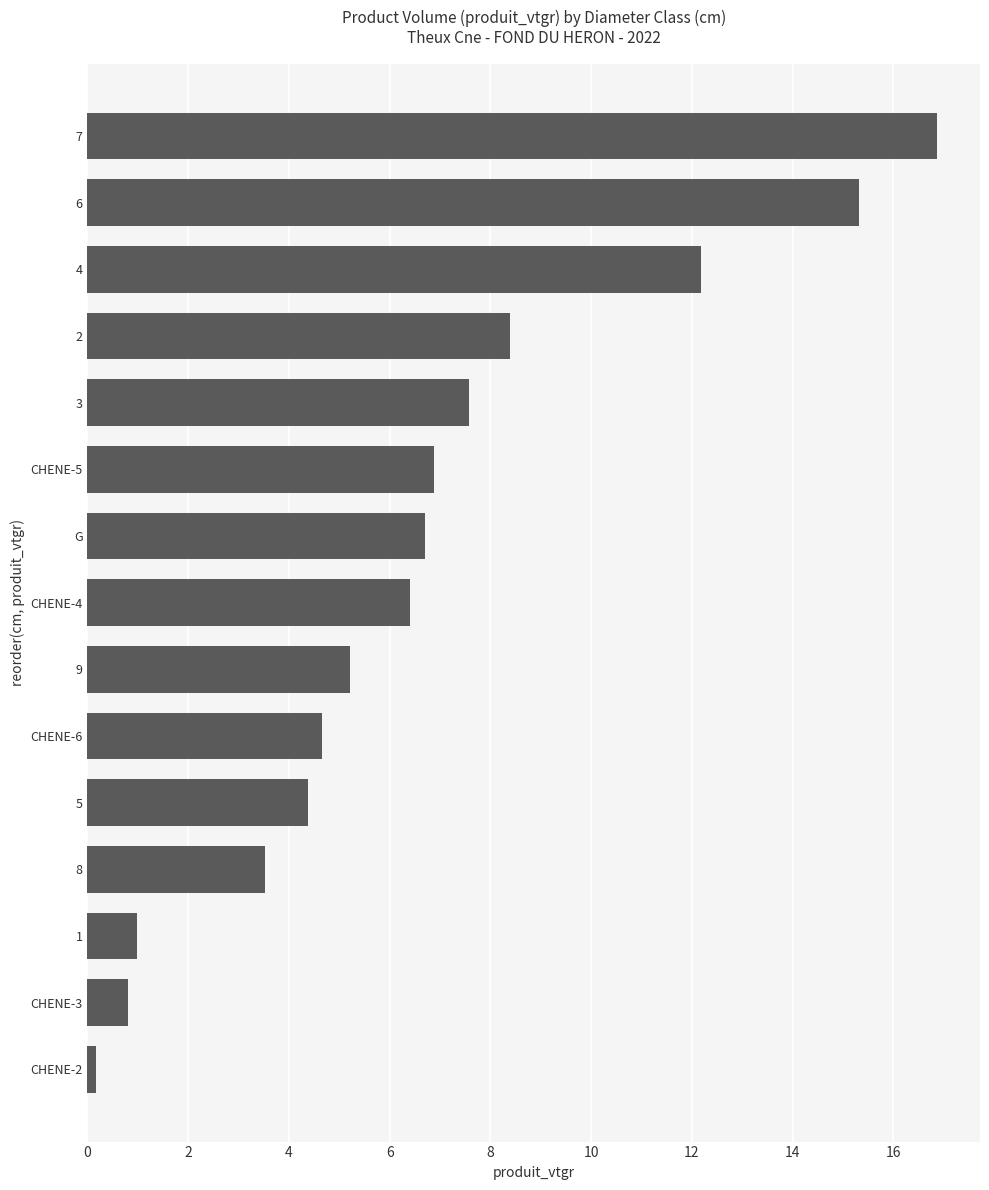

Which has a higher value, CHENE-3 or CHENE-5?

CHENE-5